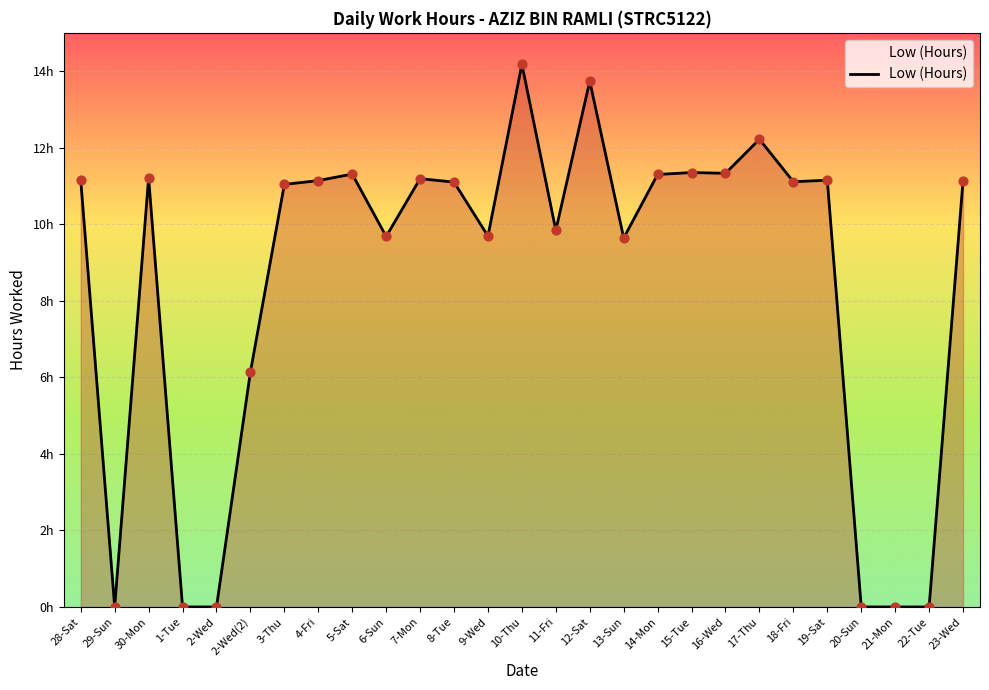

Approximately how many times larger is the value at 4-Fri compared to 14-Mon?

1.0